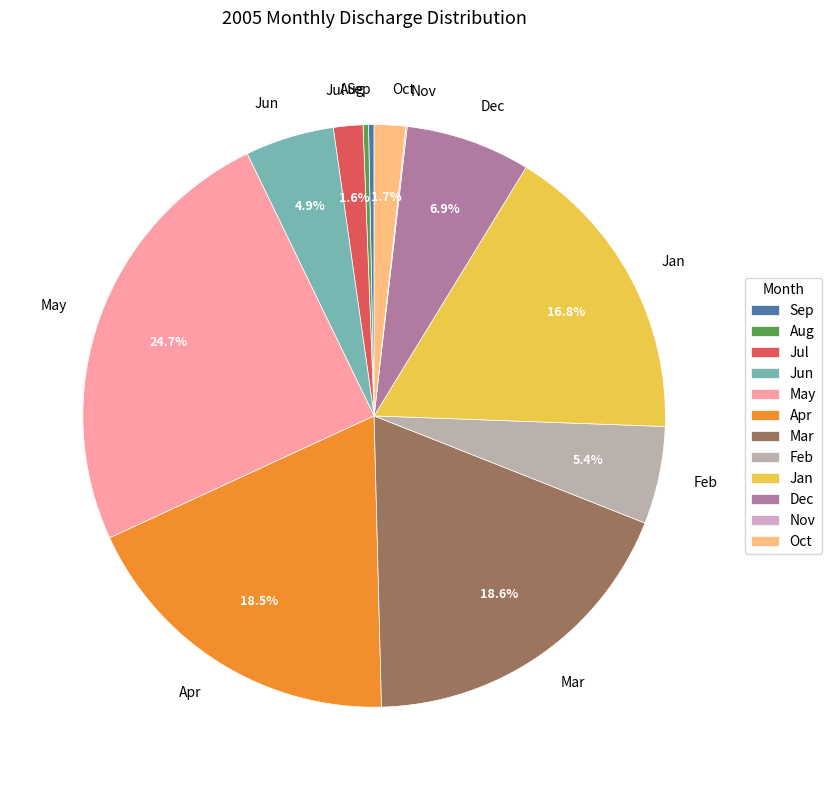

What is the largest slice in the pie chart?

May